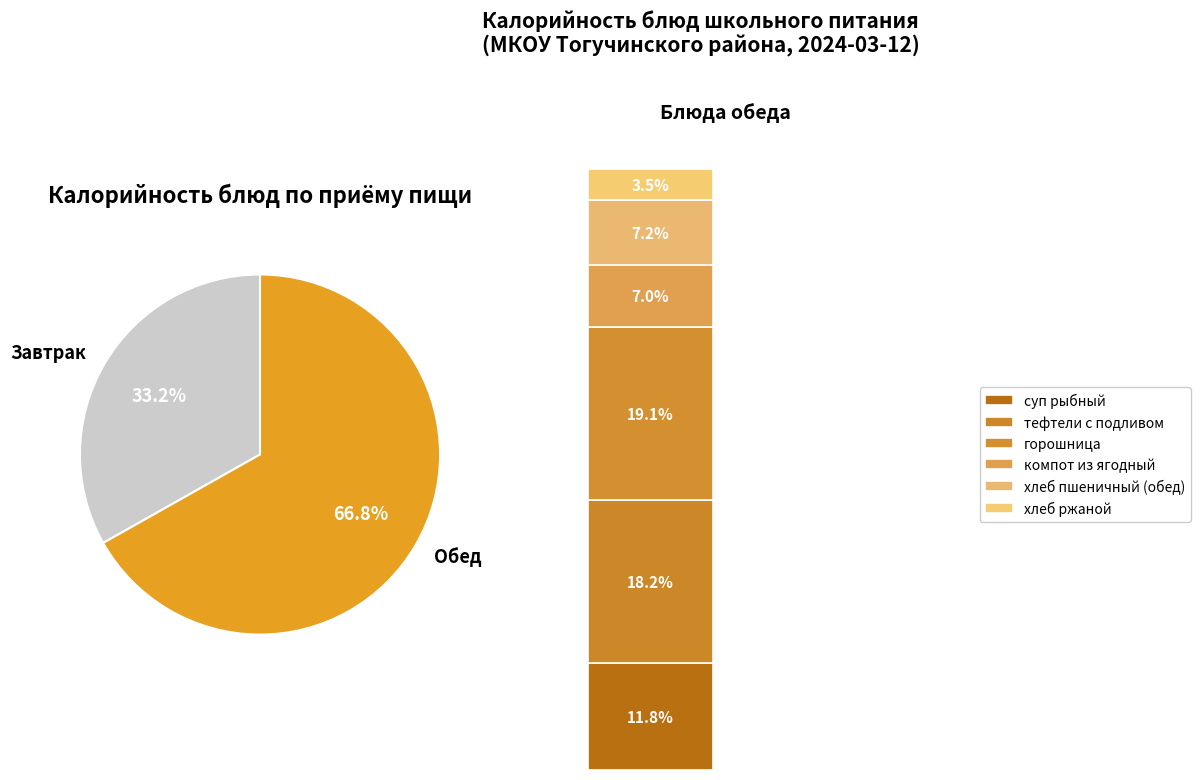

To the nearest percent, what portion does горошница represent?

19%